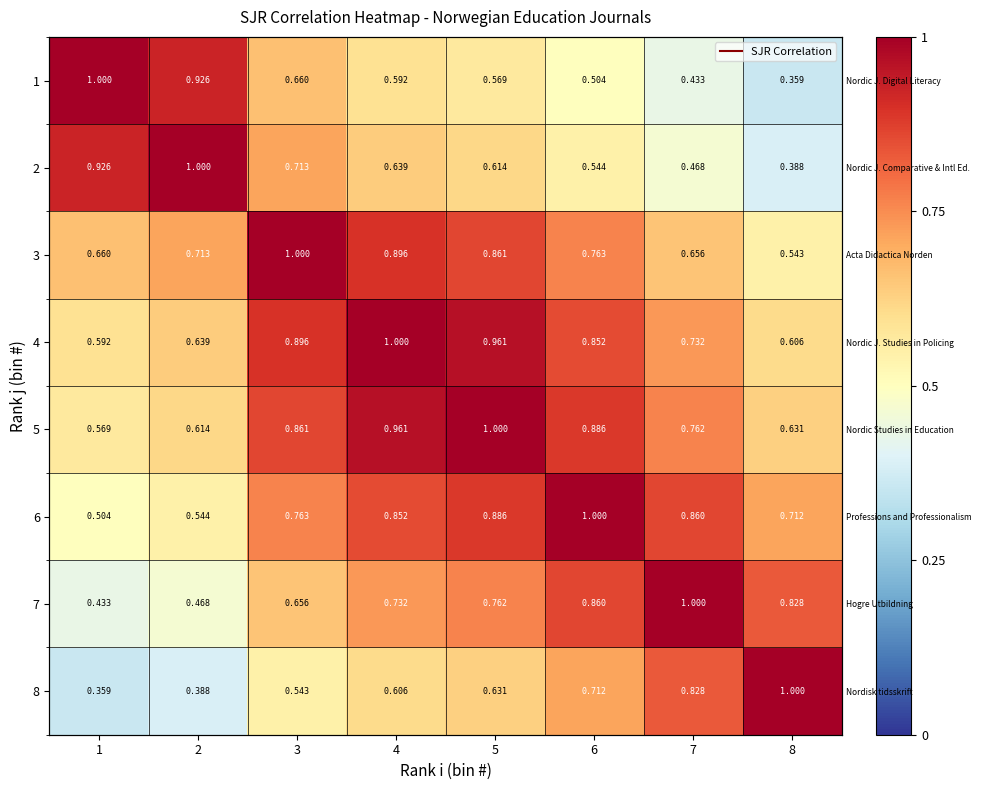

What is the sum of all 7 values?

5.7